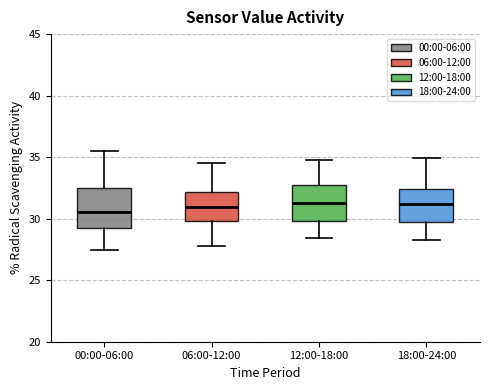

Reading left to right, transcribe this box plot: for each box, give where its median line is, the range the box spans, and where its two whiskers end, as read against the y-axis. The values are not printed on the chart, so give them approximately, as read against the axis.

00:00-06:00: median 30.5, box 29.5 to 32.5, whiskers 27.5 to 35.5
06:00-12:00: median 31.0, box 30.0 to 32.0, whiskers 28.0 to 34.5
12:00-18:00: median 31.5, box 30.0 to 32.5, whiskers 28.5 to 35.0
18:00-24:00: median 31.0, box 29.5 to 32.5, whiskers 28.5 to 35.0